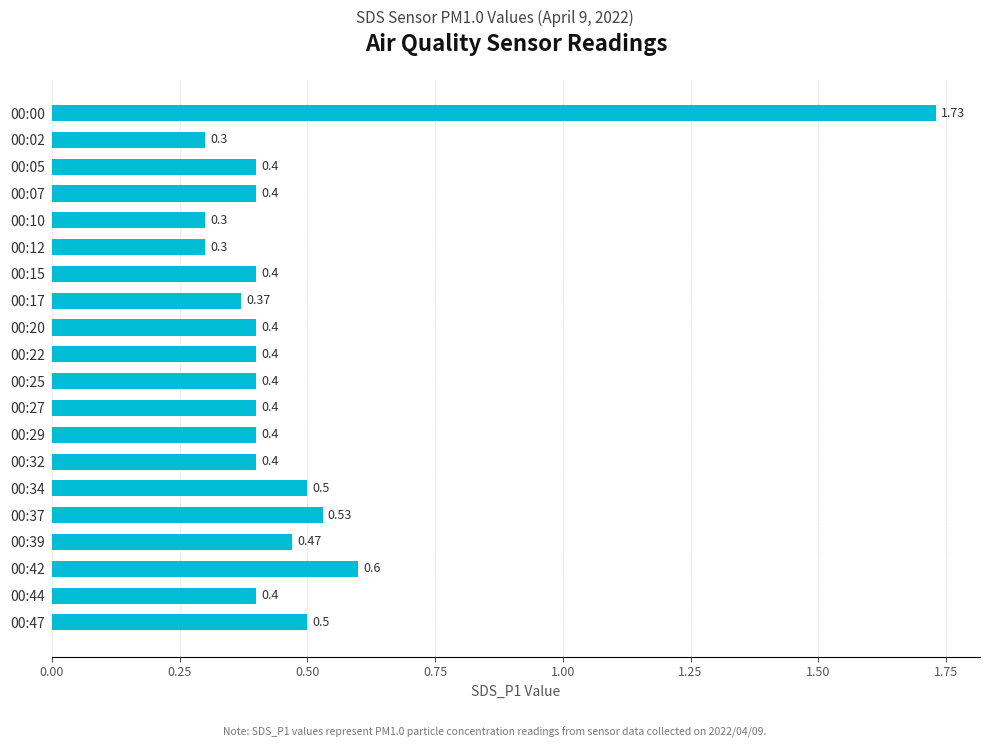

At which label is the value closest to 1?

00:42